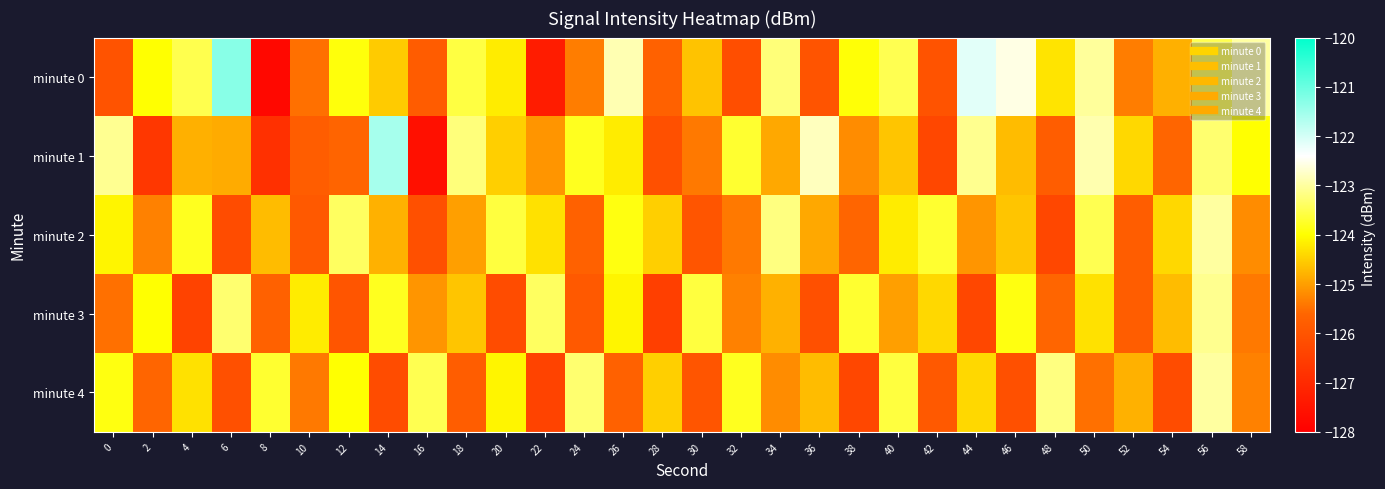

How many categories are shown in the chart?

30